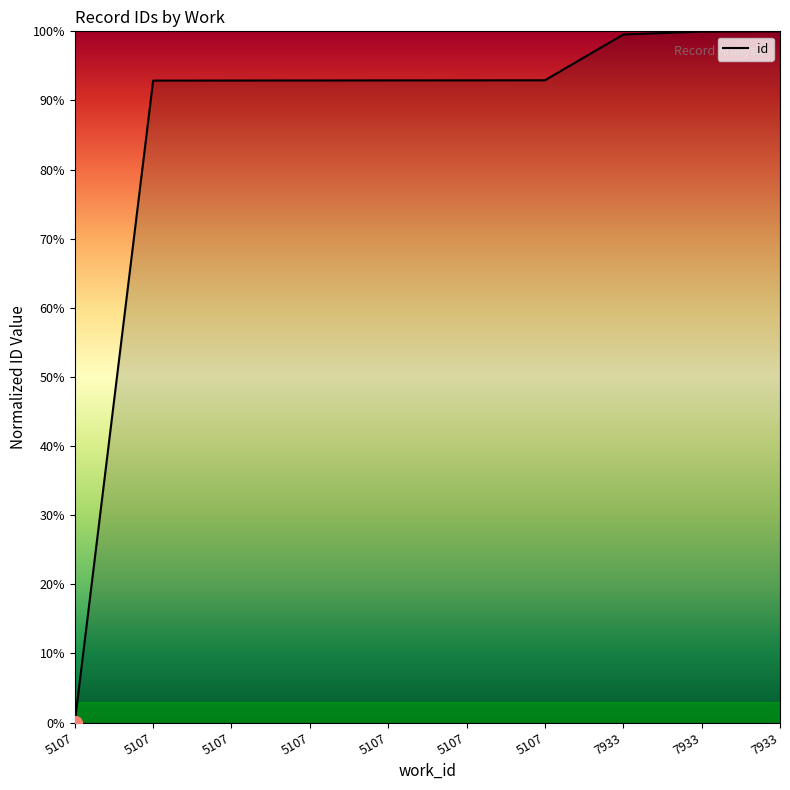

How many categories are shown in the chart?

10